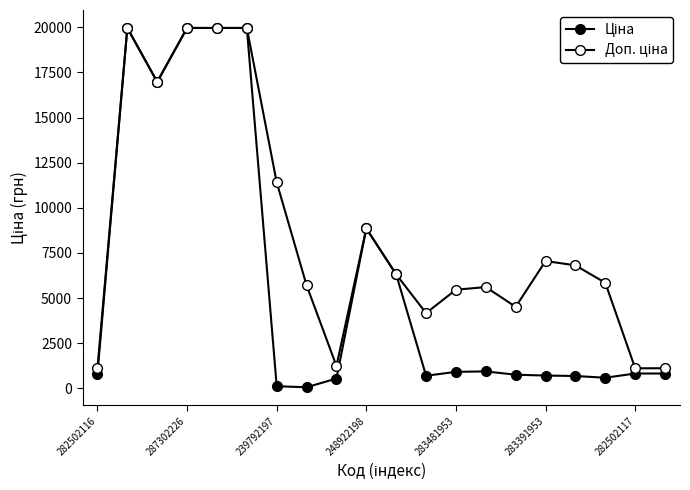

How many lines are shown in the chart?

2